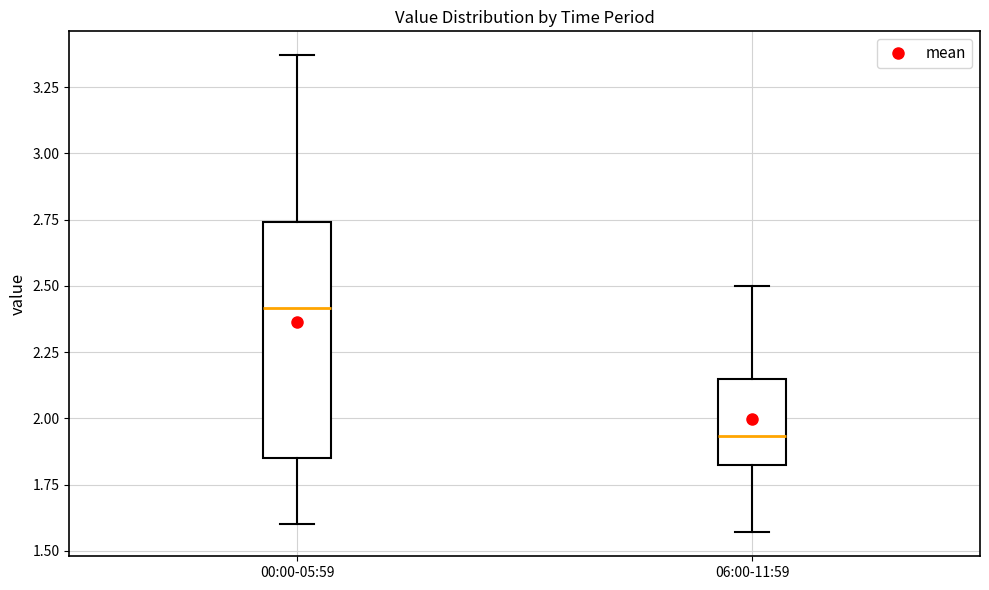

Which box has the lowest median line?

06:00-11:59